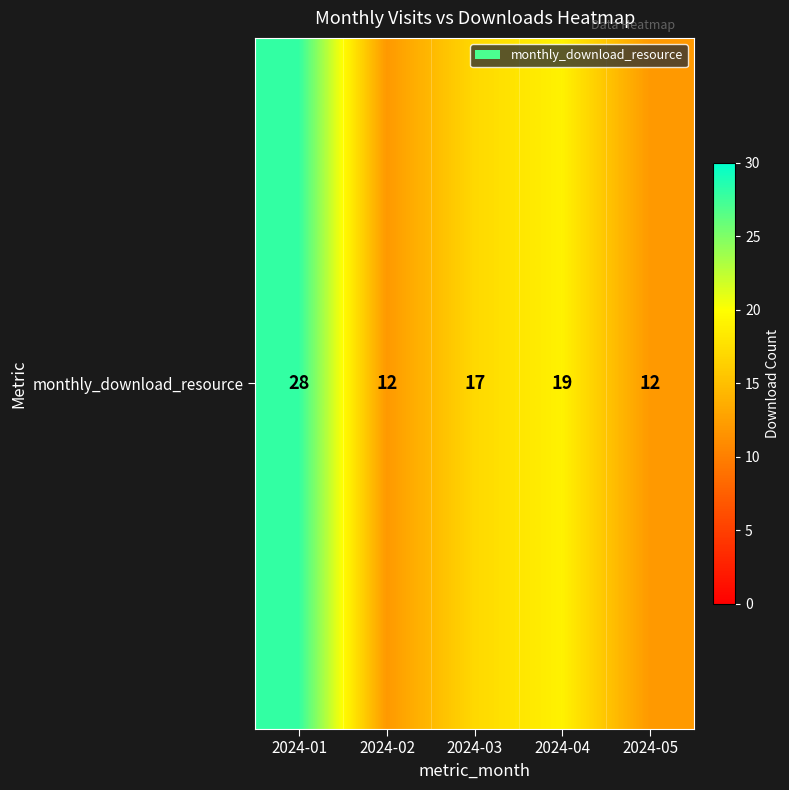

Reading left to right, transcribe all the data shown in this chart.

2024-01=28	2024-02=12	2024-03=17	2024-04=19	2024-05=12